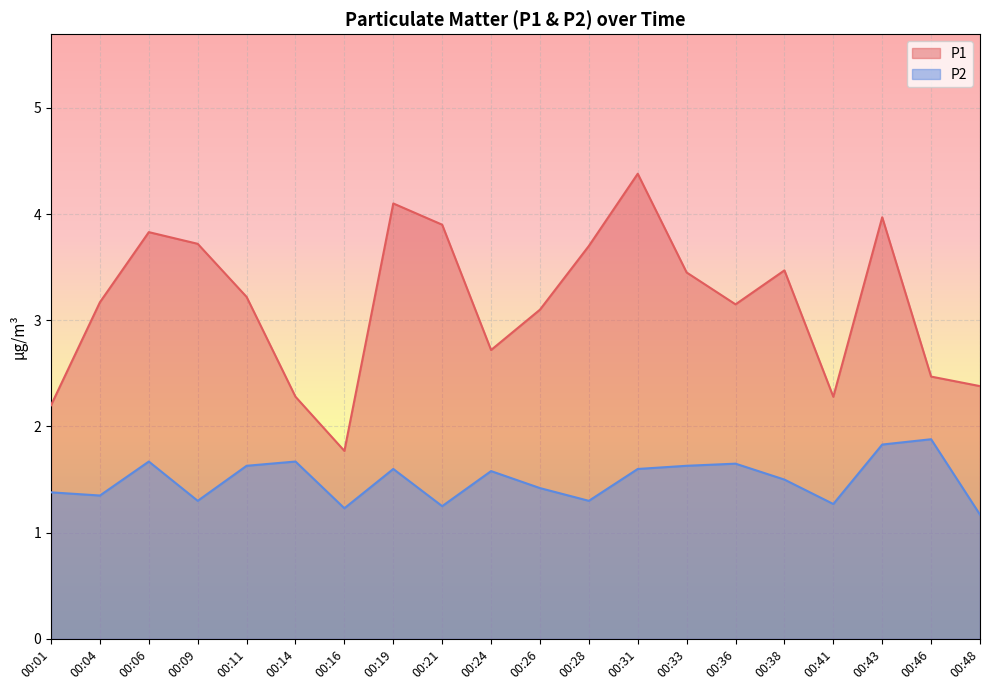

True or false: P2 and P1 cross at least once.

False